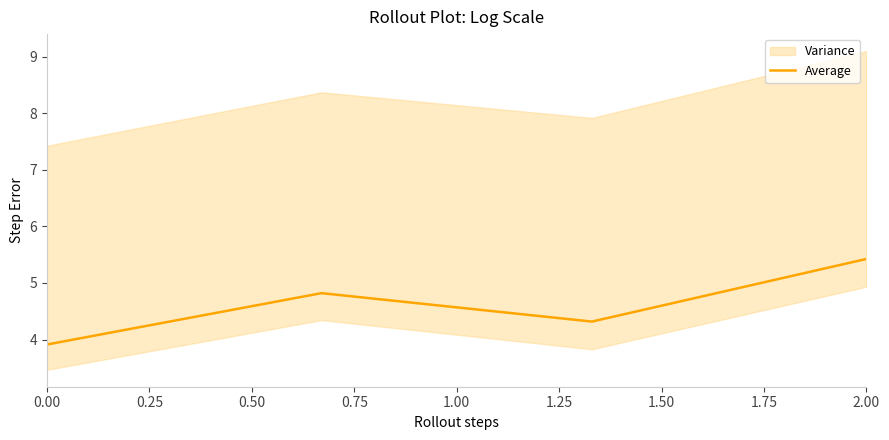

In Average, how many points are higher than both neighbors (excluding endpoints)?

1